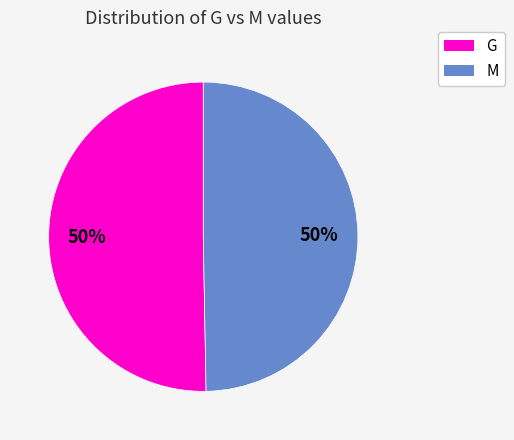

Count the number of slices in the pie.

2